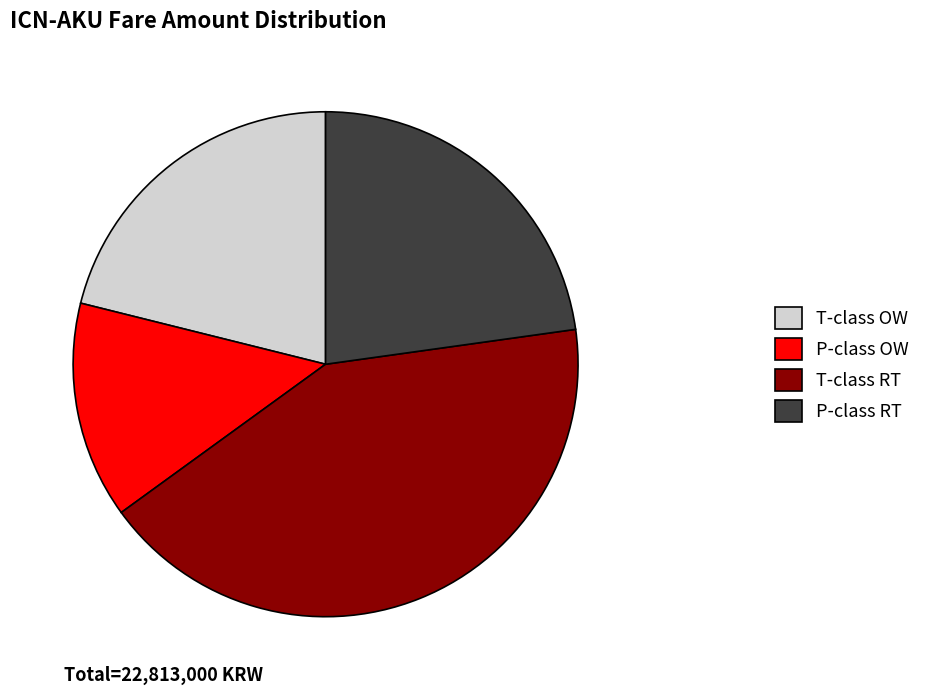

Is it true that T-class OW is 32% of the pie?

False